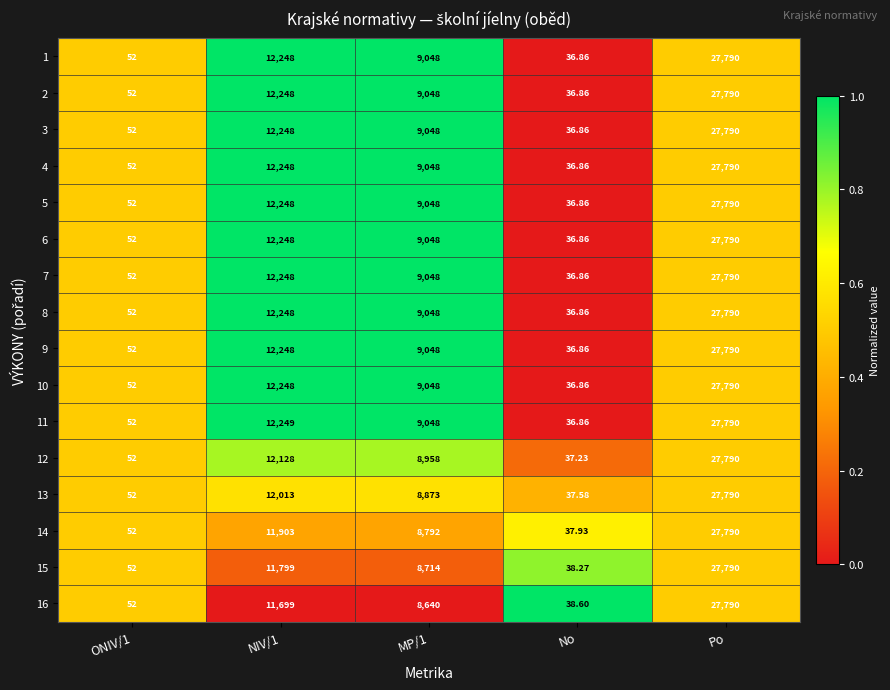

What is the greatest value displayed?

27790.0